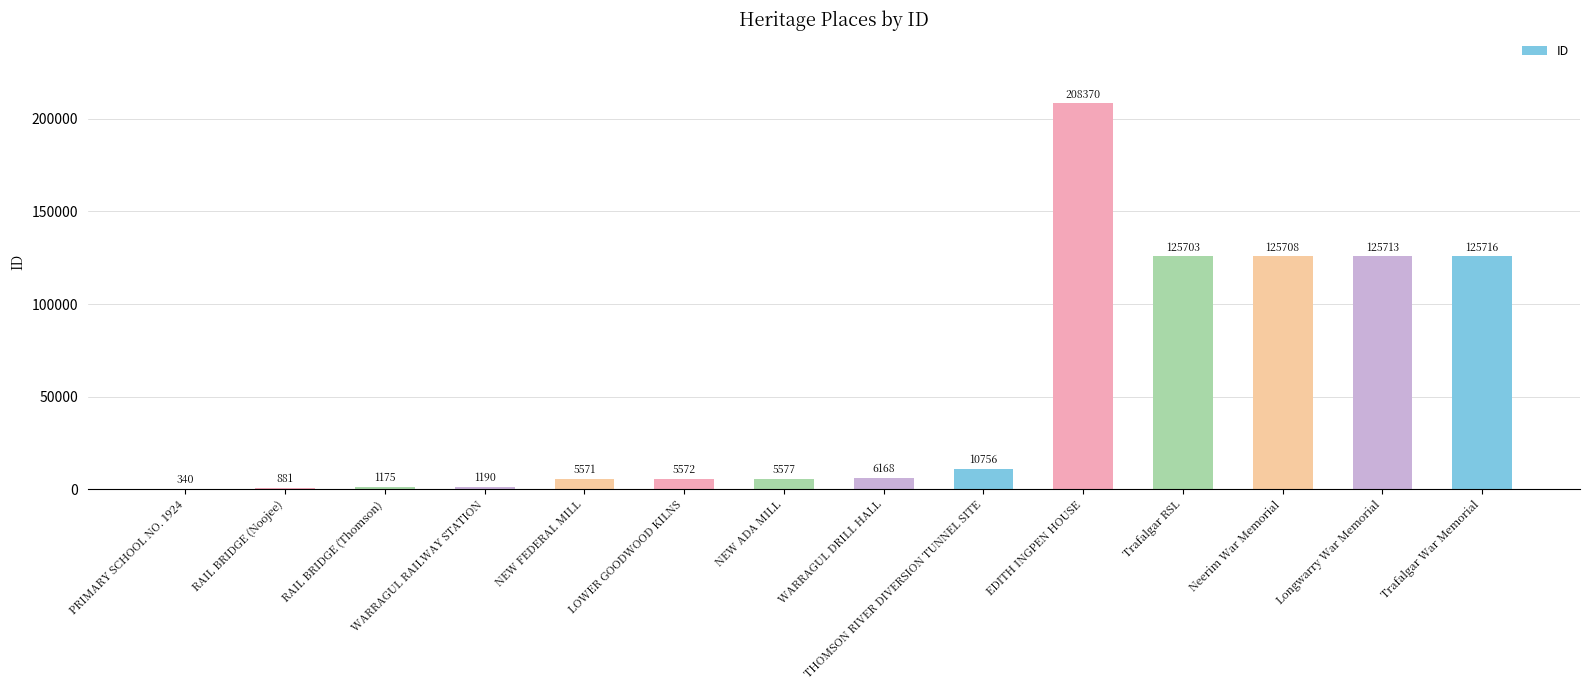

What is the sum of all values?

748440